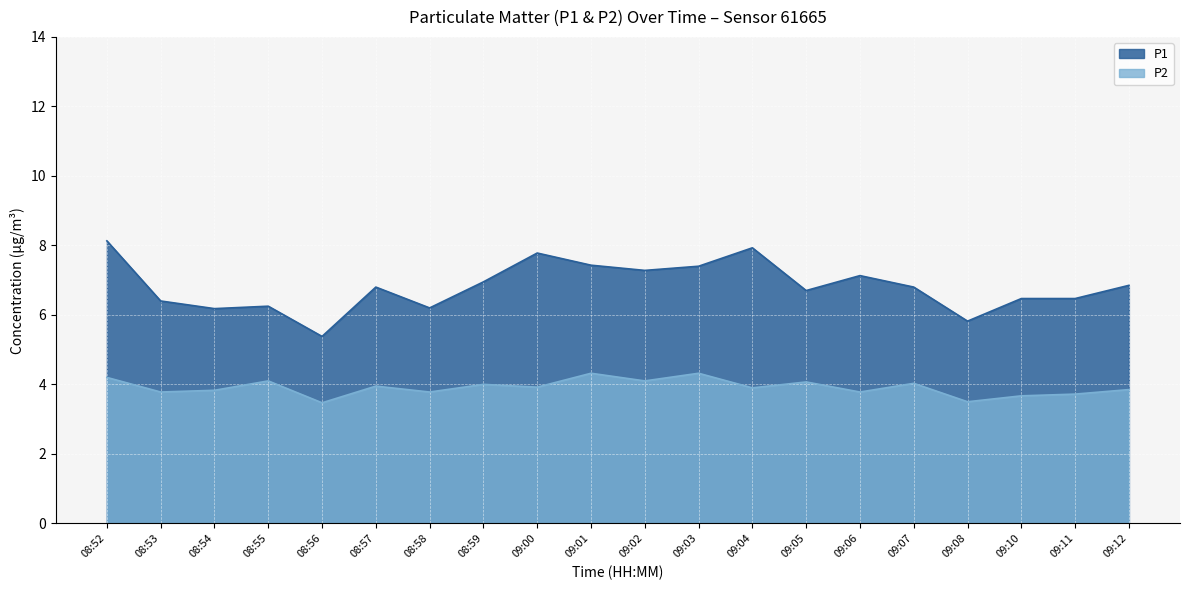

What is the label of the 3rd point from the right?

09:10